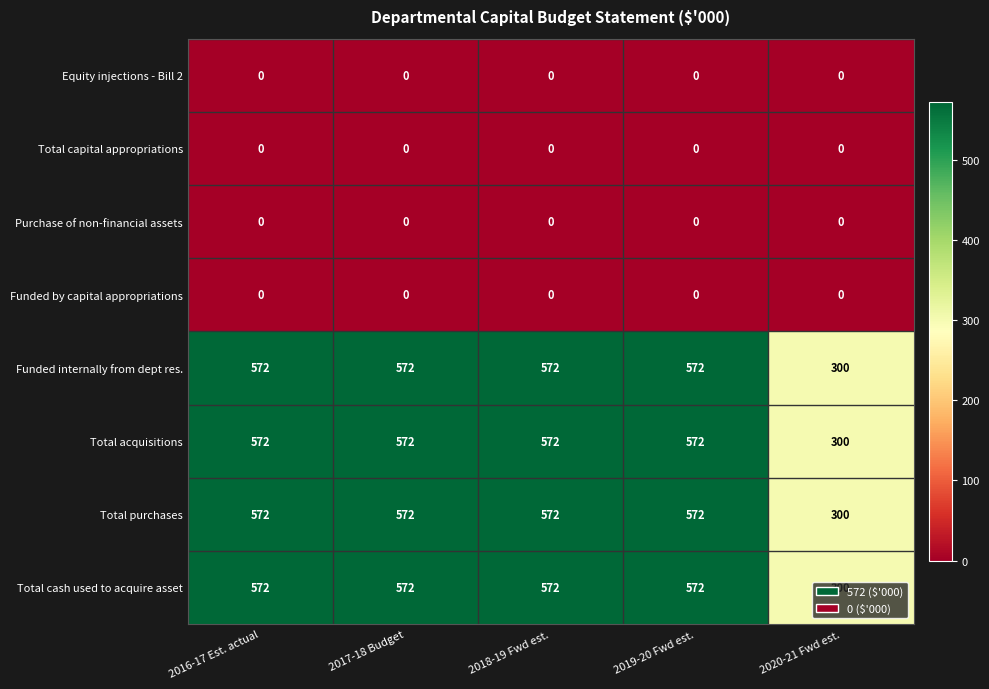

What is the difference between the highest and lowest values at 2019-20 Fwd est.?

572